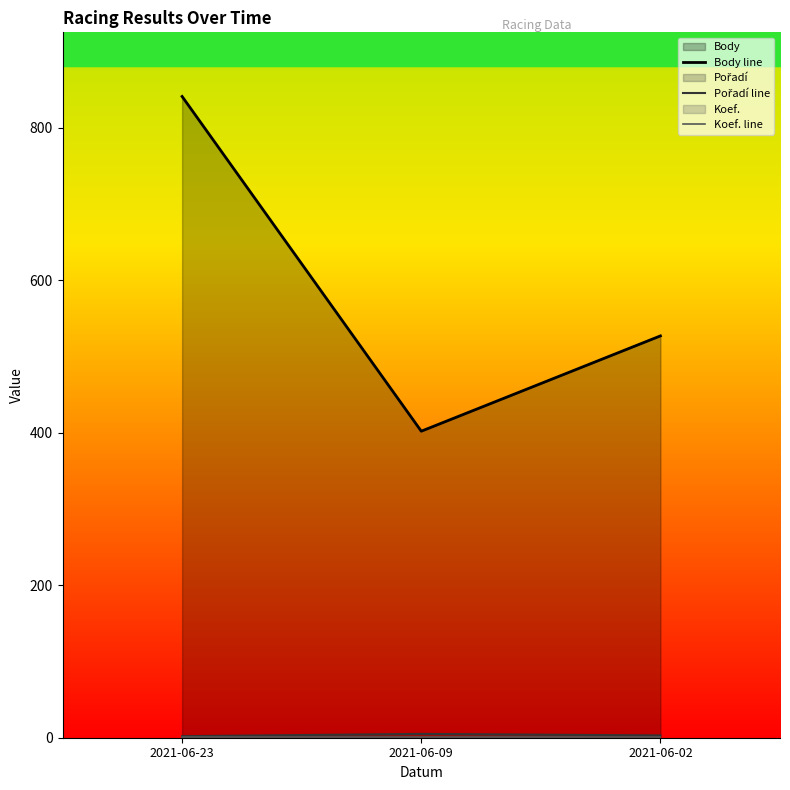

Is it true that Body line equals 1411 at 2021-06-23?

False